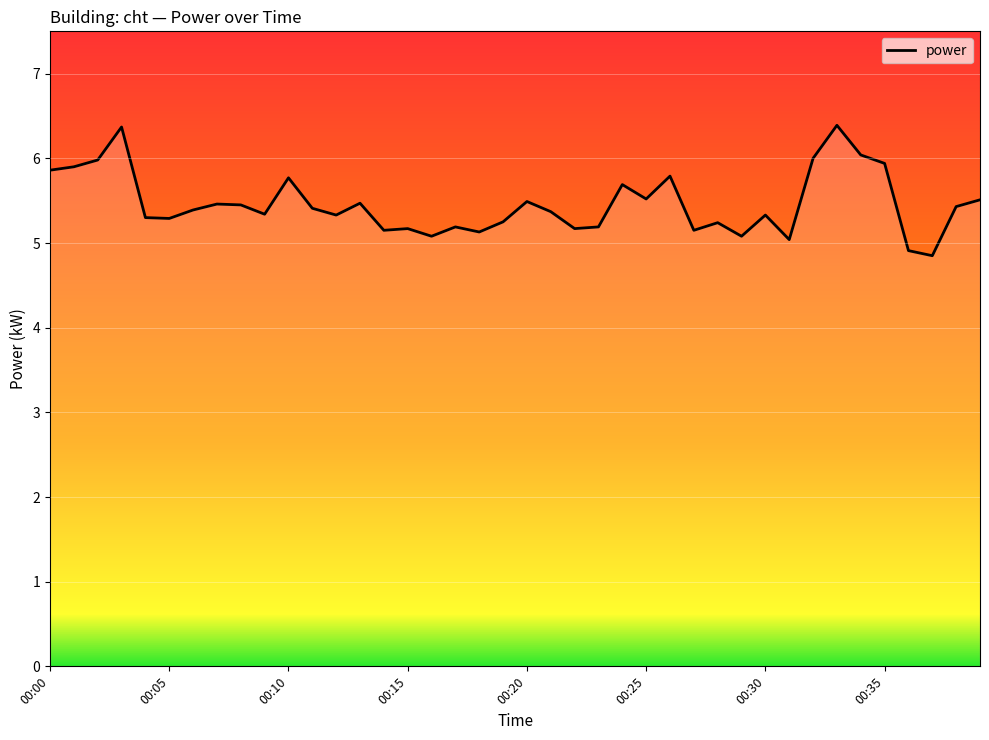

What is the maximum value shown in the chart?

6.4